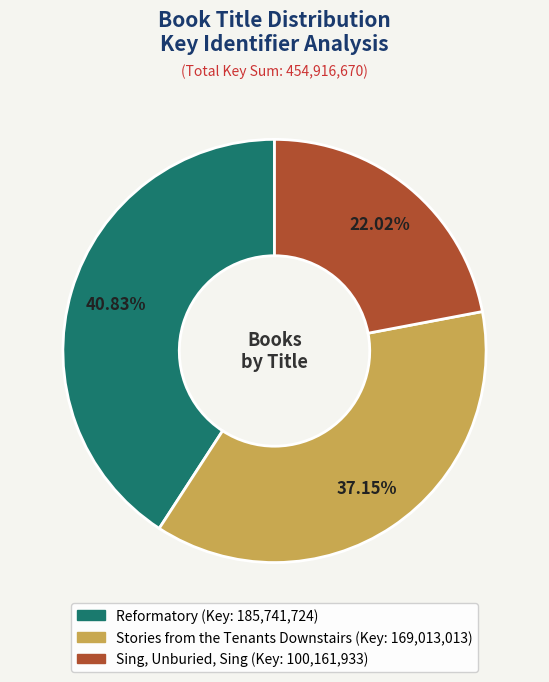

How many segments does this pie chart have?

3